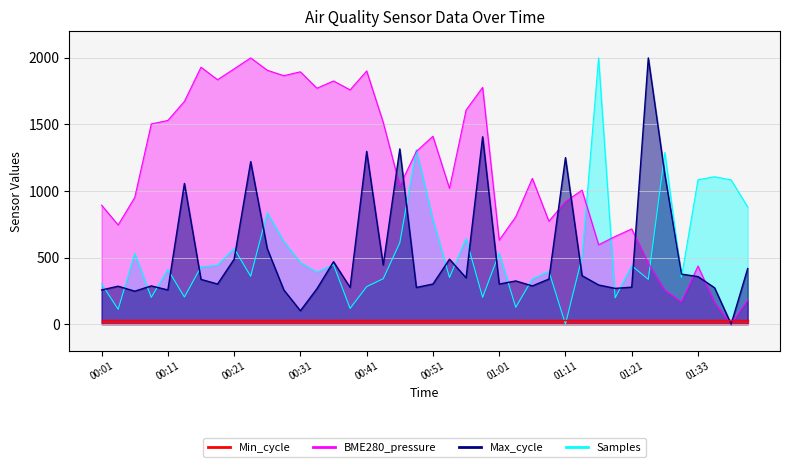

What is the difference between the Max_cycle values at 01:13 and 00:01?

107.4